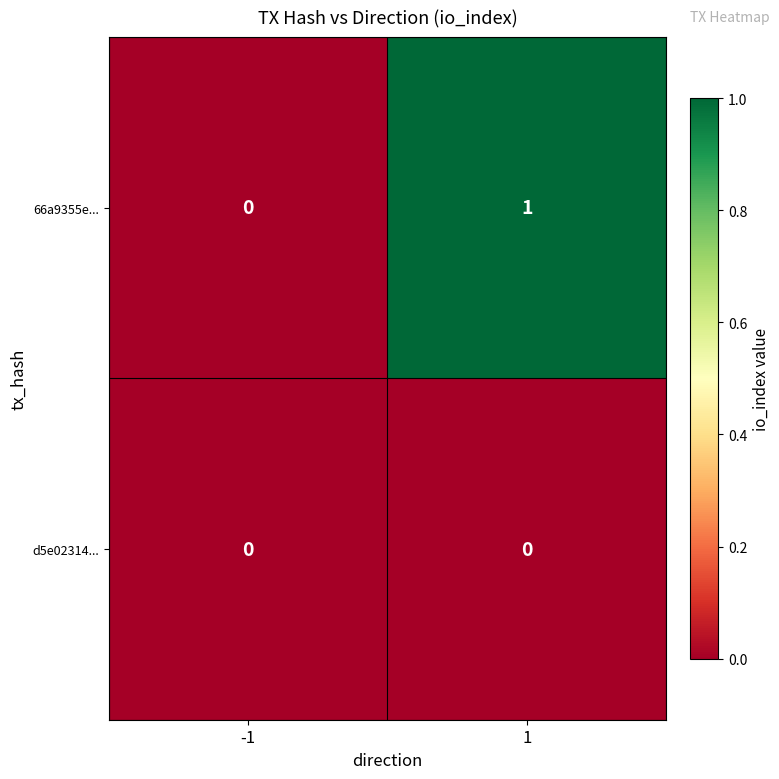

Rank the series at 1 from highest to lowest value.

66a9355e..., d5e02314...